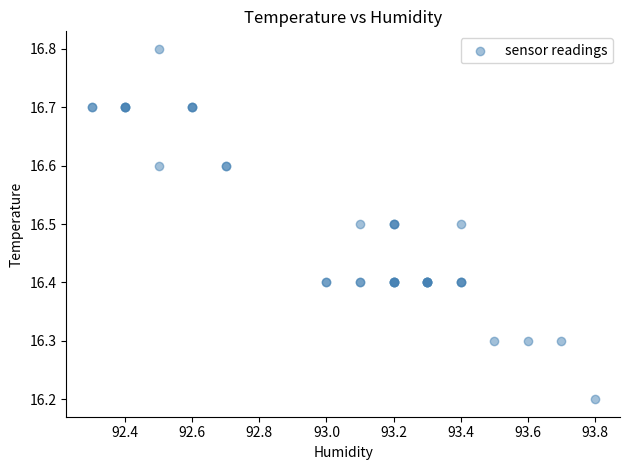

What Y value in the scatter plot is closest to 16?

16.2